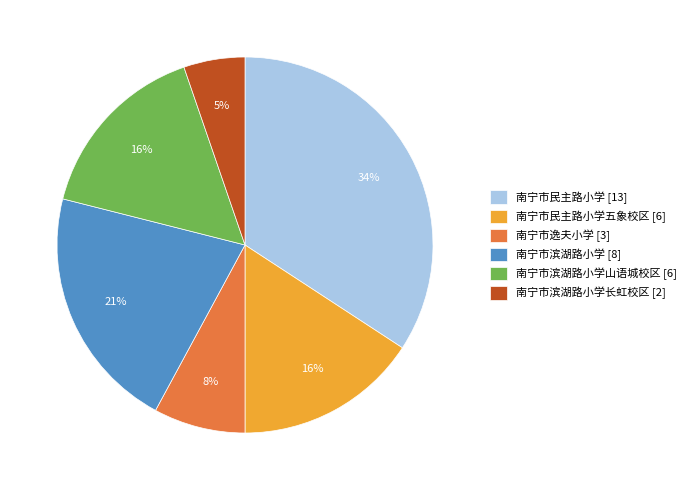

Is it true that 南宁市逸夫小学 [3] is 23% of the pie?

False